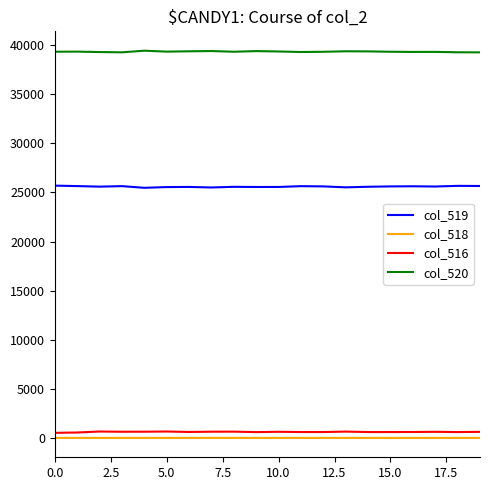

True or false: col_516 and col_520 intersect in this chart.

False